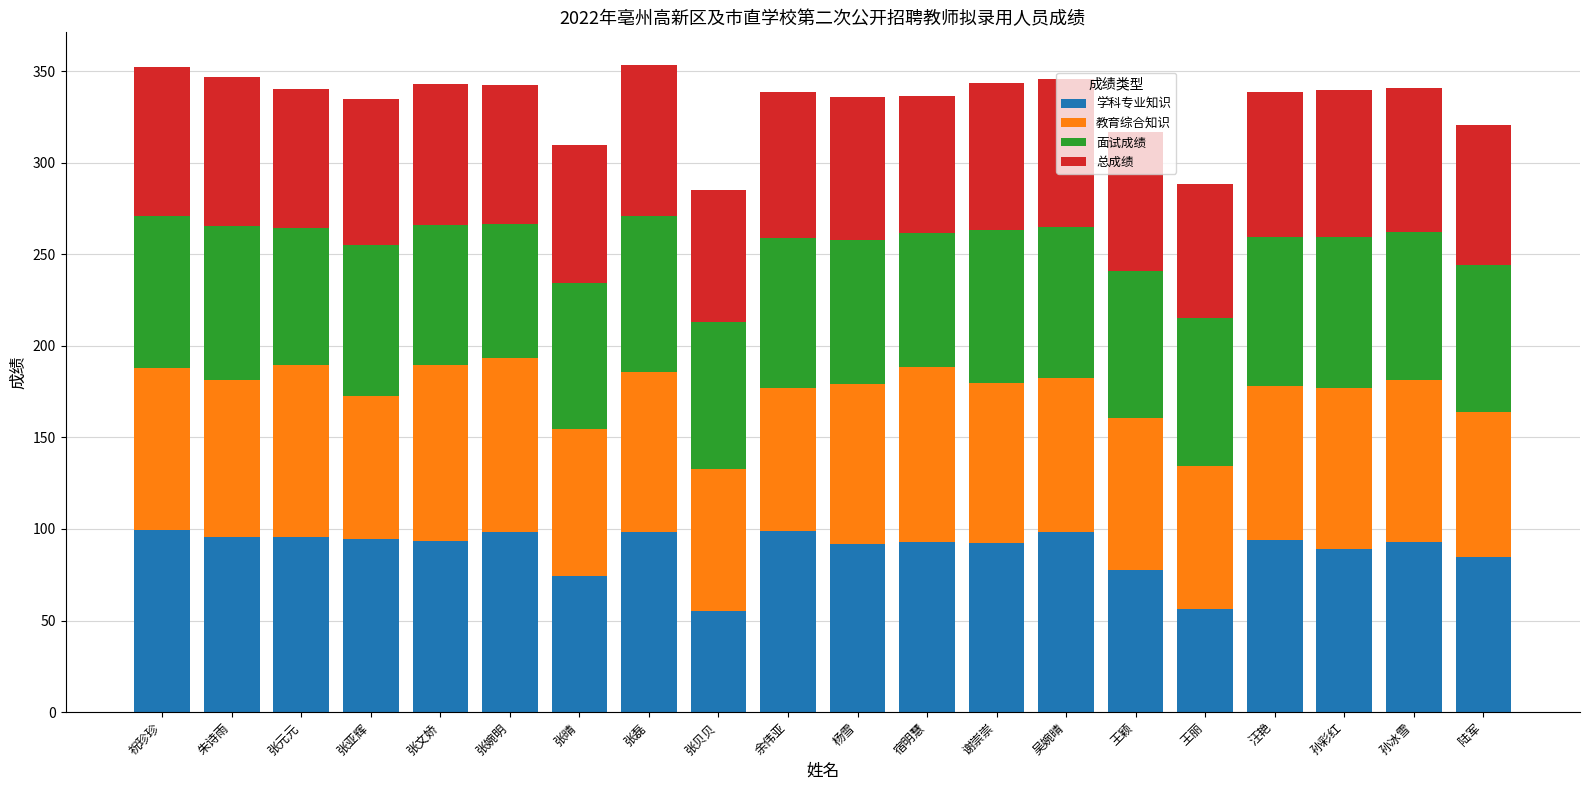

True or false: 学科专业知识 has a value of 60.8 at 张元元.

False